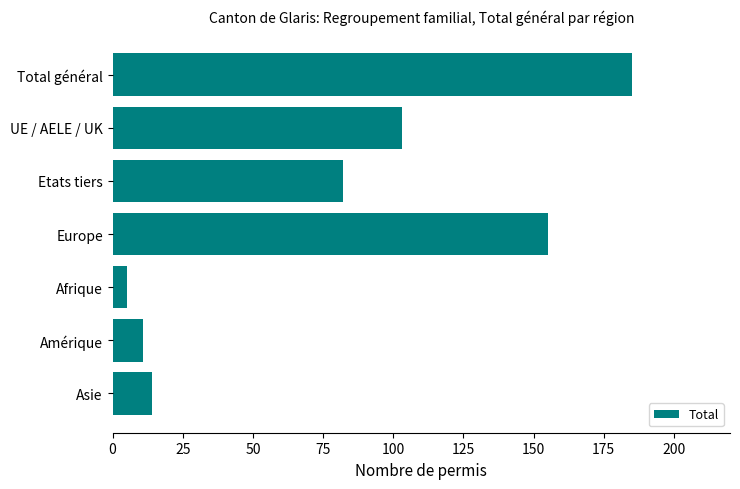

Reading top to bottom, list all the values displayed in this chart.

Total général=185	UE / AELE / UK=103	Etats tiers=82	Europe=155	Afrique=5	Amérique=11	Asie=14